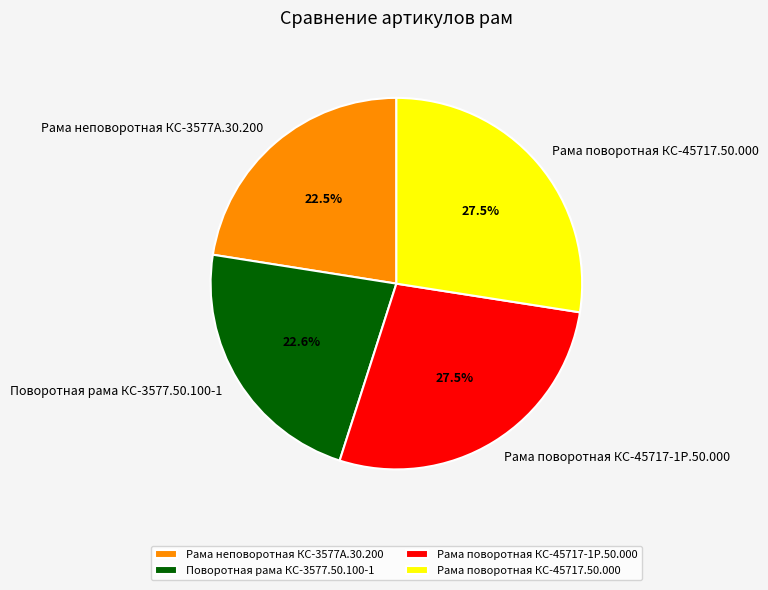

Between Поворотная рама КС-3577.50.100-1 and Рама поворотная КС-45717.50.000, which is larger?

Рама поворотная КС-45717.50.000